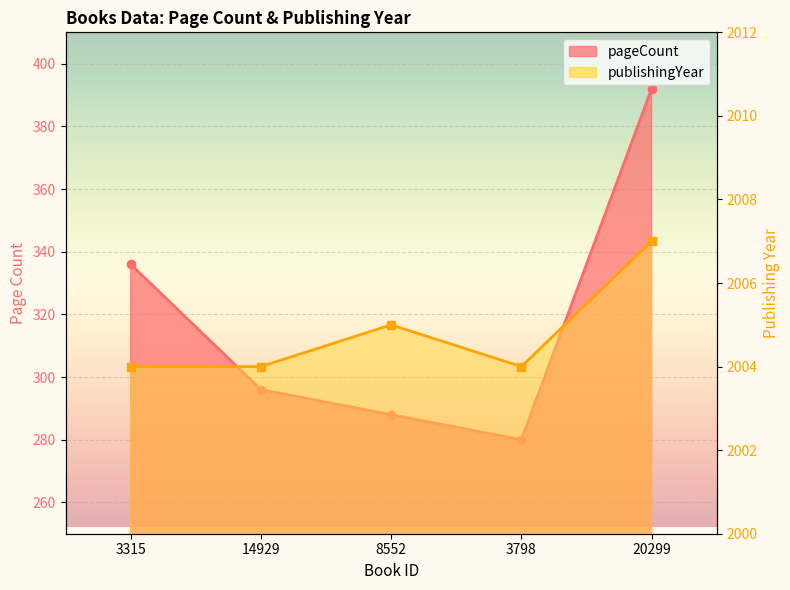

Reading left to right, extract all data points from this chart.

pageCount: 3315=336	14929=296	8552=288	3798=280	20299=392
publishingYear: 3315=2004	14929=2004	8552=2005	3798=2004	20299=2007